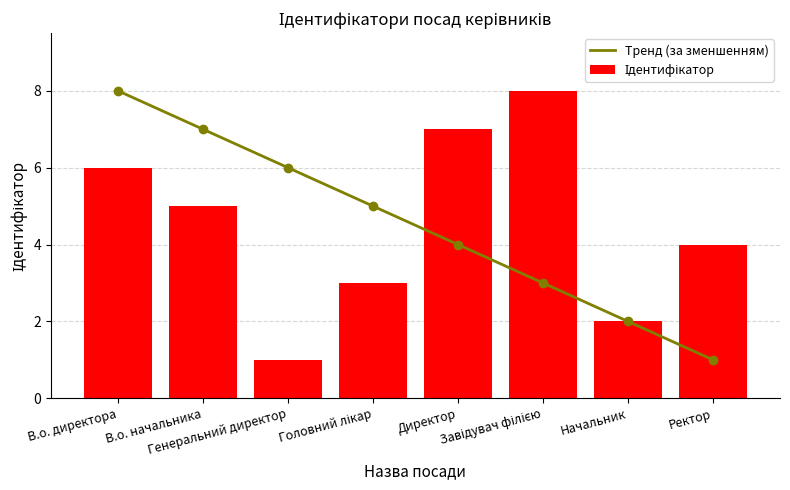

At which label is the value closest to 4?

Ректор